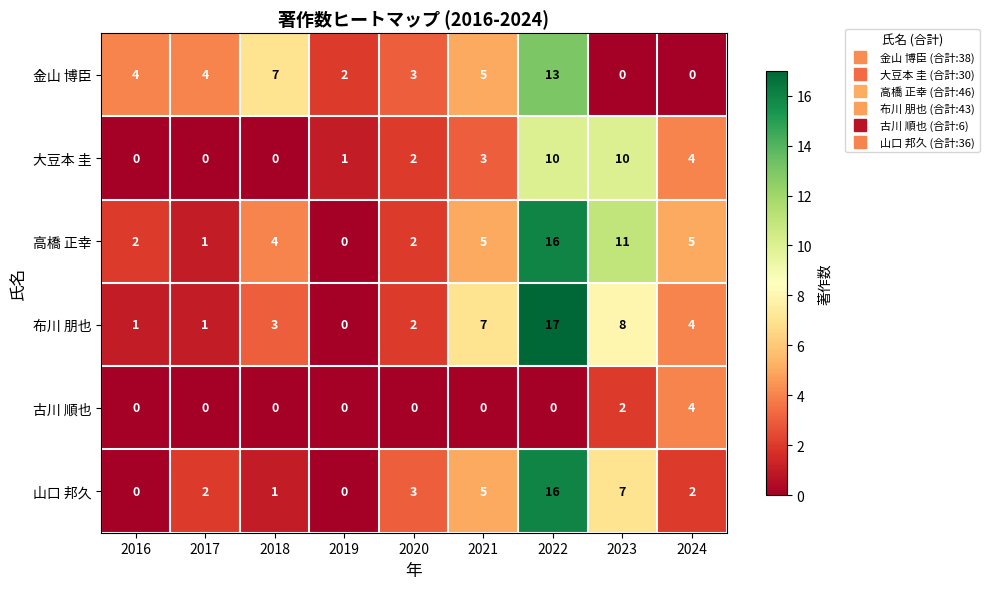

True or false: 高橋 正幸 has a value of 2 at 2021.

False